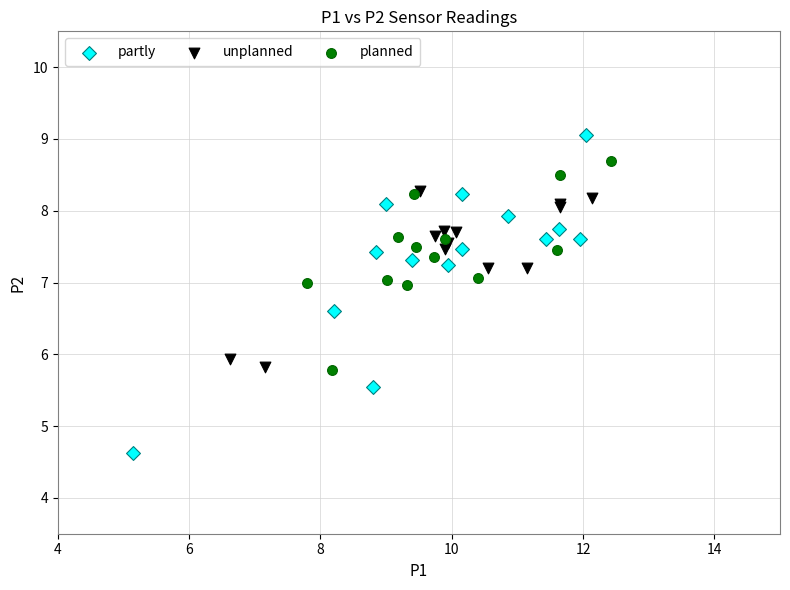

Which series reaches the minimum Y coordinate?

partly